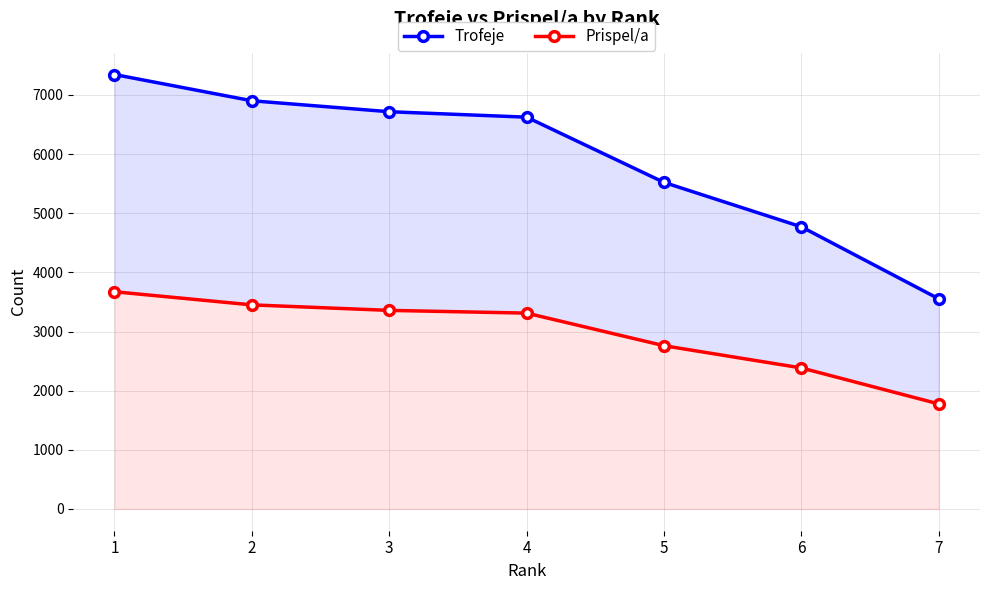

List the series in order of their overall mean, highest first.

Trofeje, Prispel/a